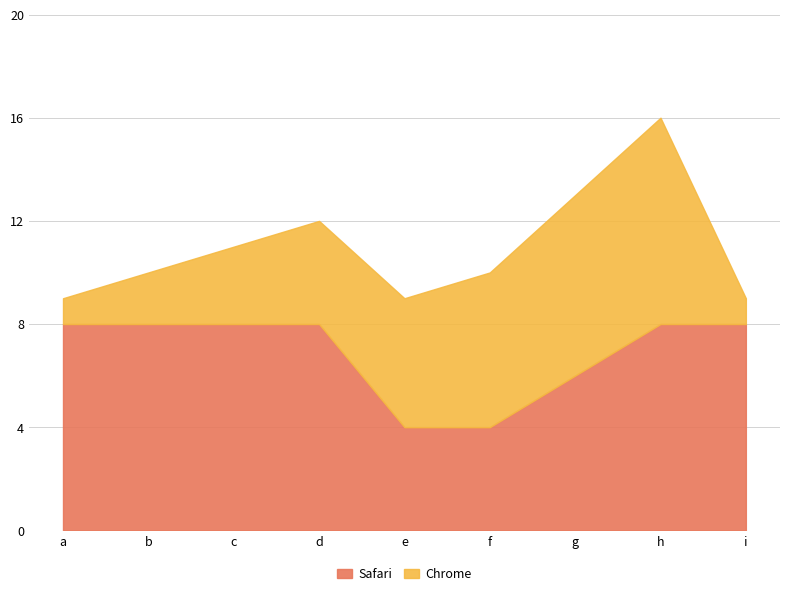

Is the value of Chrome at f greater than the value of Safari at e?

Yes